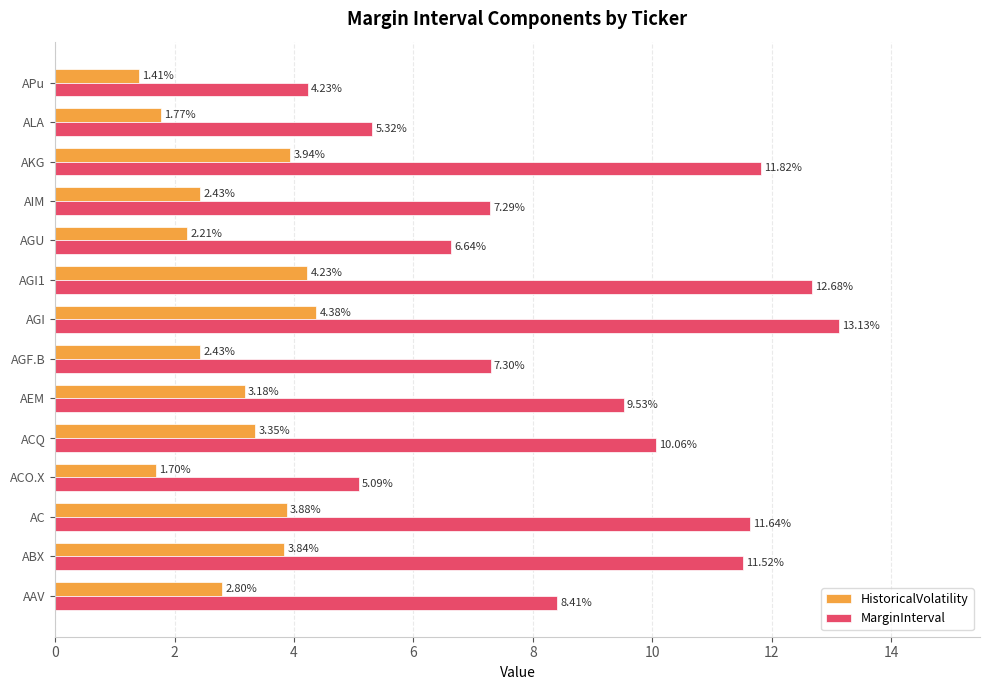

What is the maximum value shown in the chart?

13.1